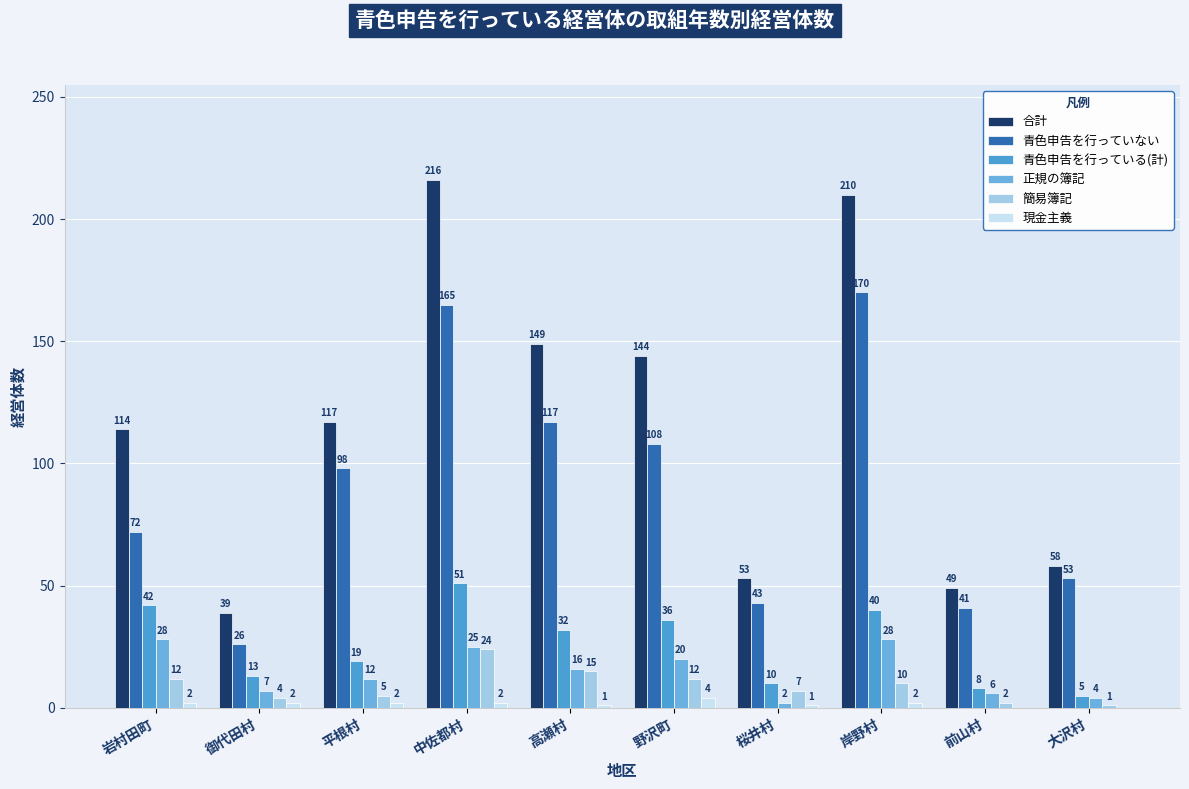

Are the bars grouped side by side (vs. stacked)?

Yes